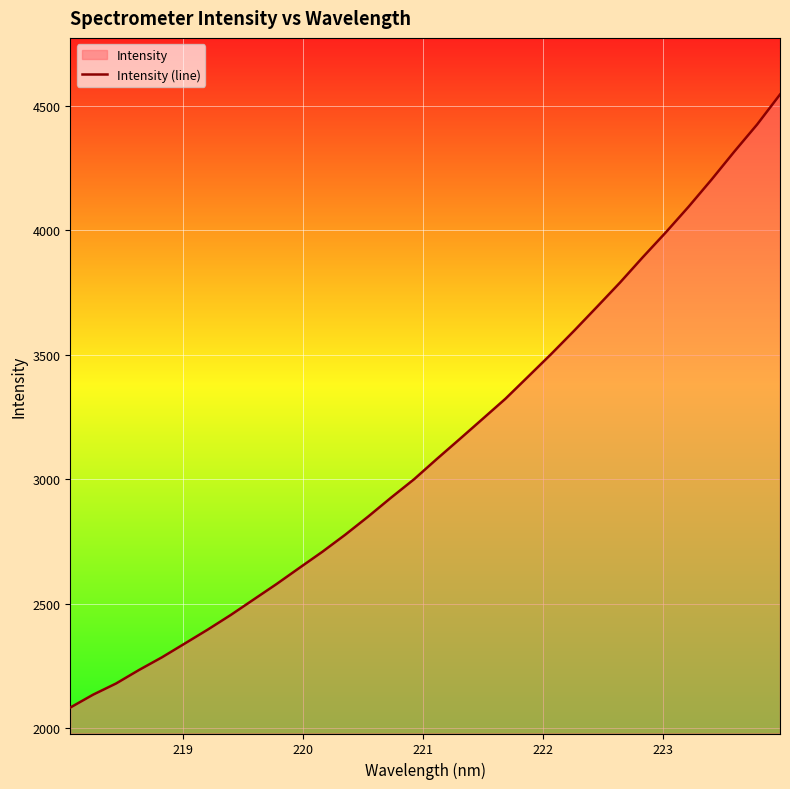

What is the difference between the maximum and minimum values?

2460.7